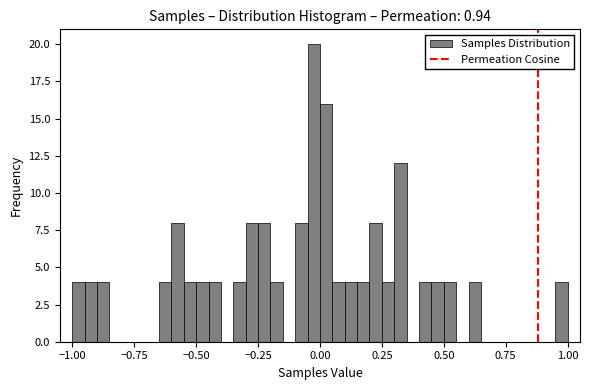

Read against the x-axis, roughly where is the centre of the tallest bar?

0.00